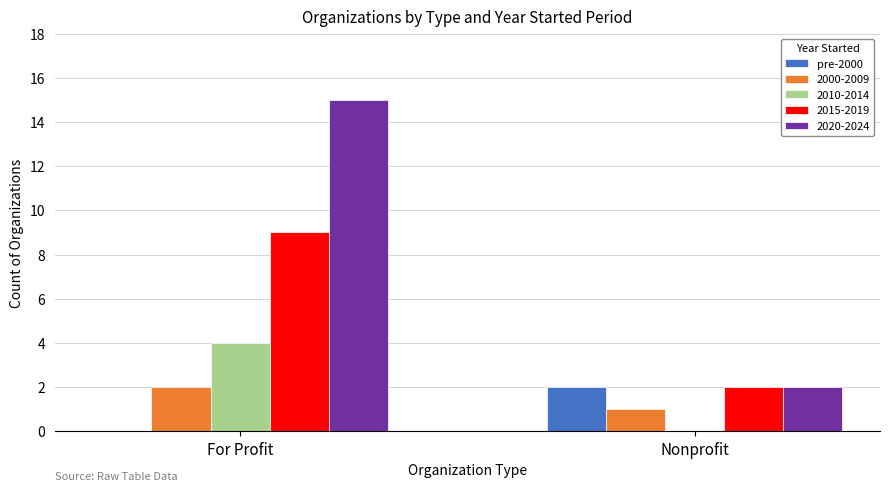

What is the total value across all series at Nonprofit?

7